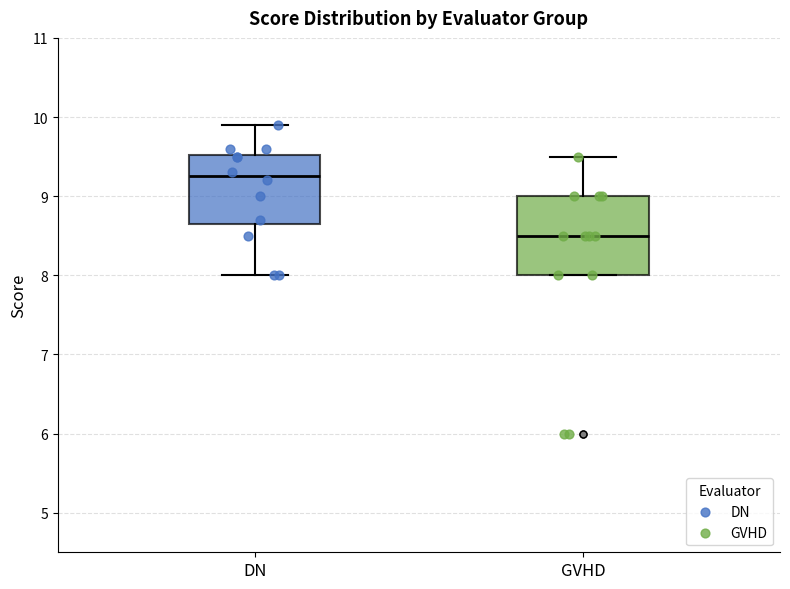

Reading left to right, transcribe this box plot: for each box, give where its median line is, the range the box spans, and where its two whiskers end, as read against the y-axis. The values are not printed on the chart, so give them approximately, as read against the axis.

DN: median 9.3, box 8.7 to 9.5, whiskers 8.0 to 9.9
GVHD: median 8.5, box 8.0 to 9.0, whiskers 8.0 to 9.5